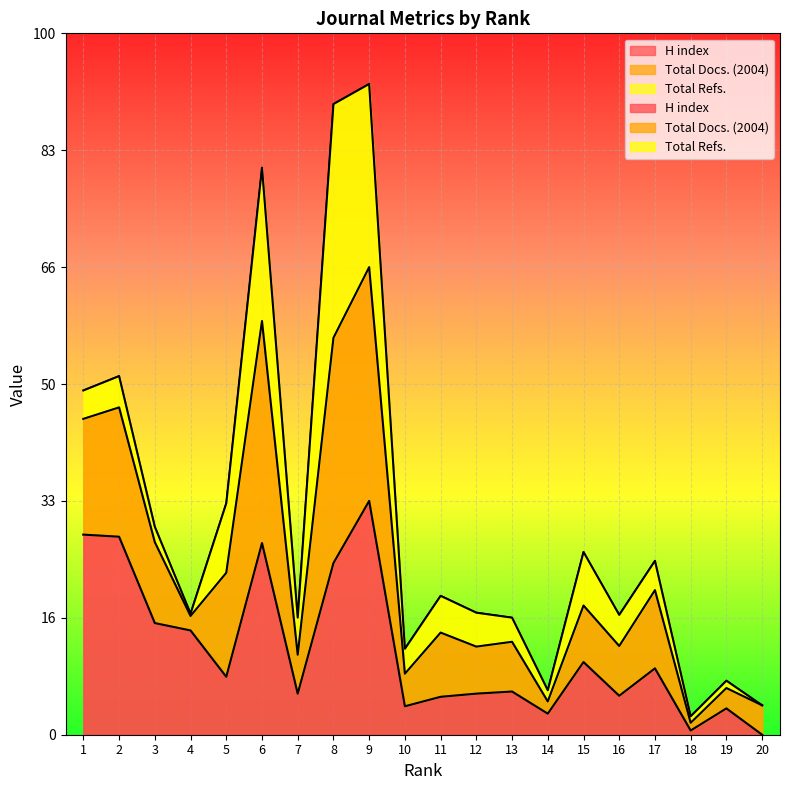

Is the value of H index at 19 greater than the value of Total Docs. (2004) at 1?

No